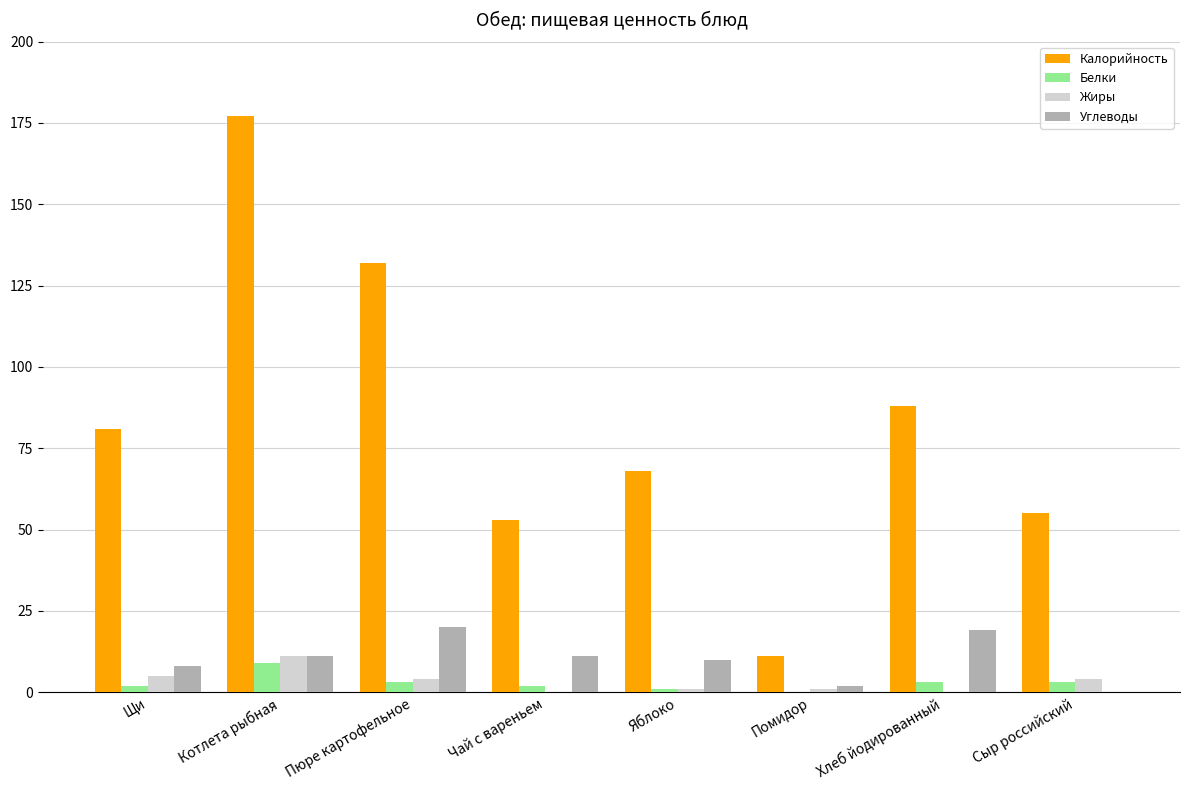

True or false: Углеводы has a value of 0 at Сыр российский.

True